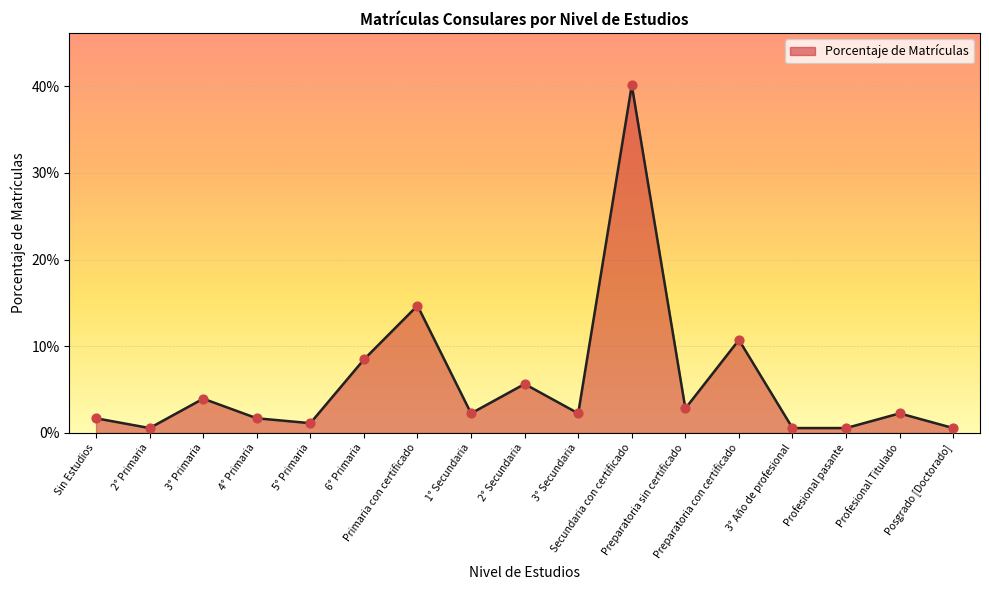

Which has a higher value, 1° Secundaria or 6° Primaria?

6° Primaria